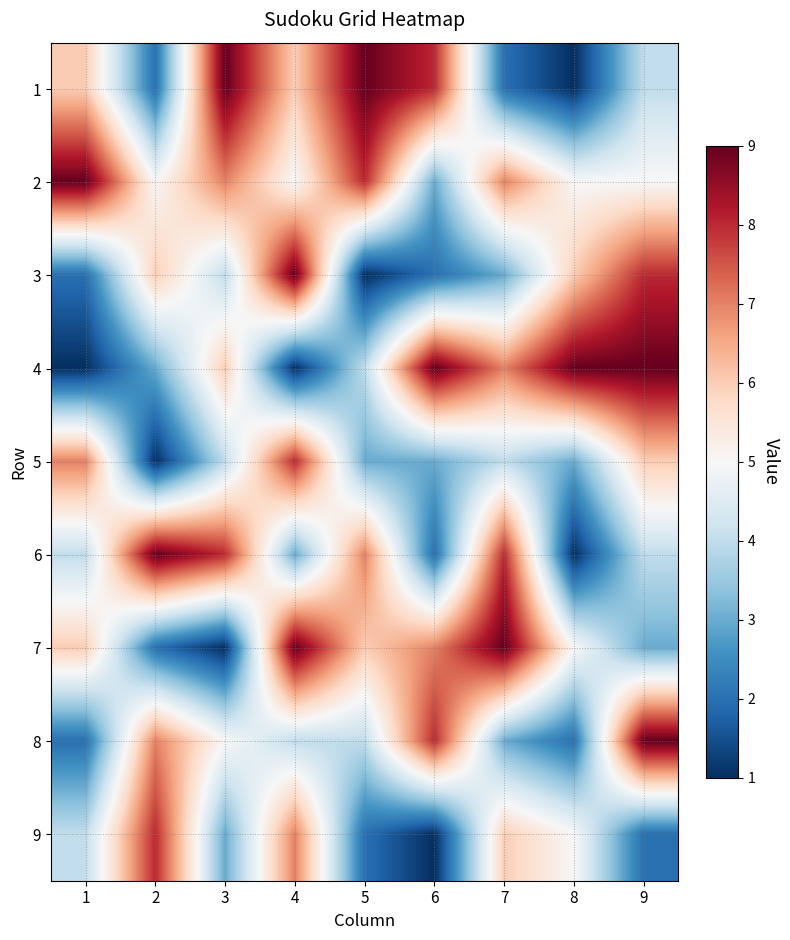

How many data points does each series have?

9